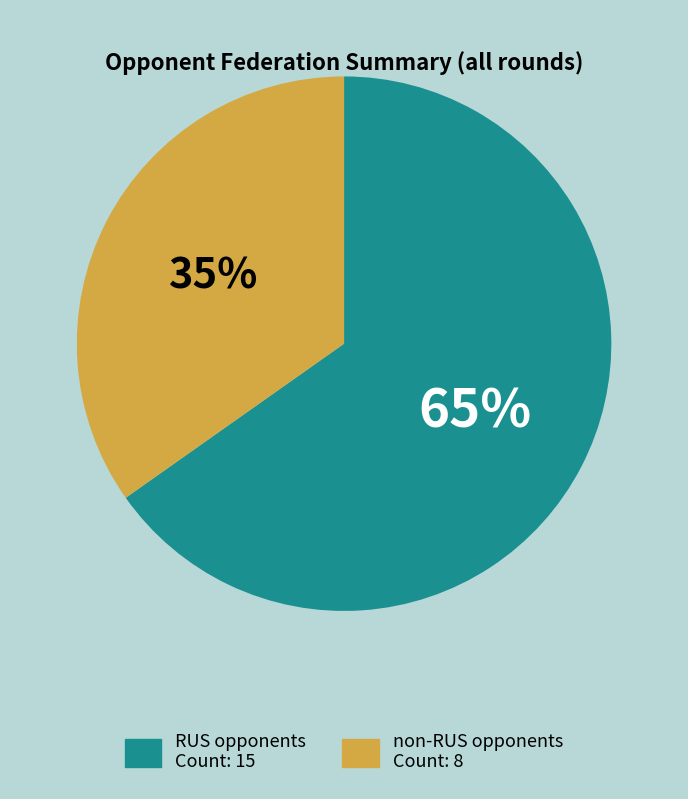

Is there any slice that represents more than half of the pie?

Yes